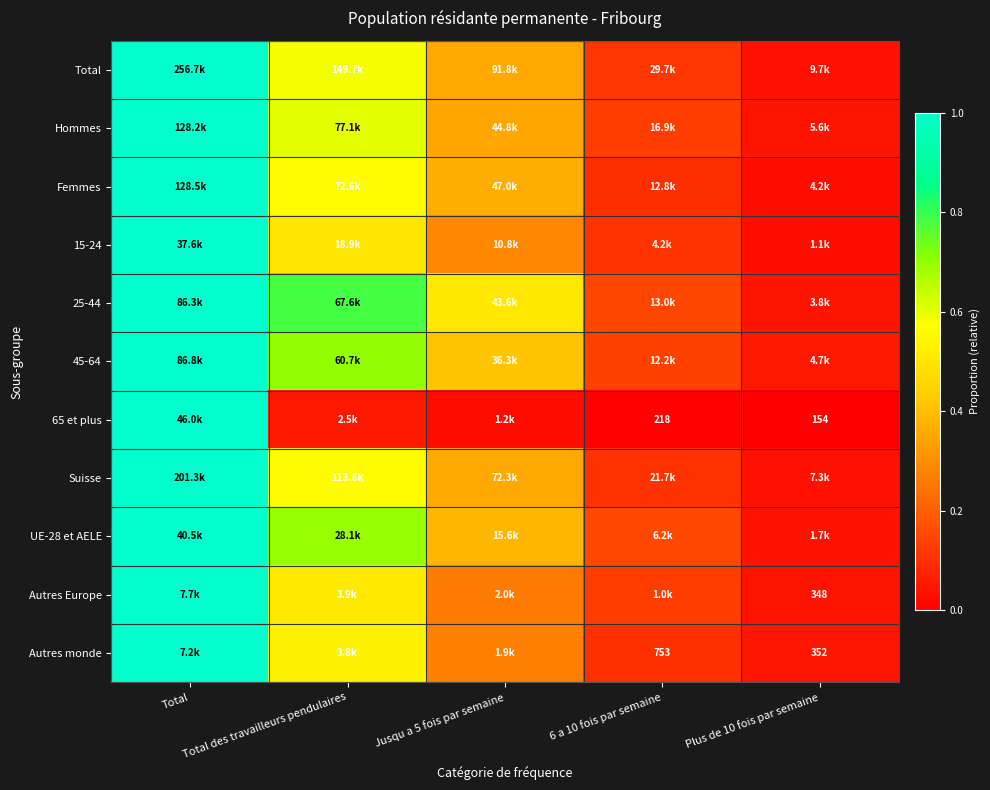

Which category has the highest value across all series?

Total